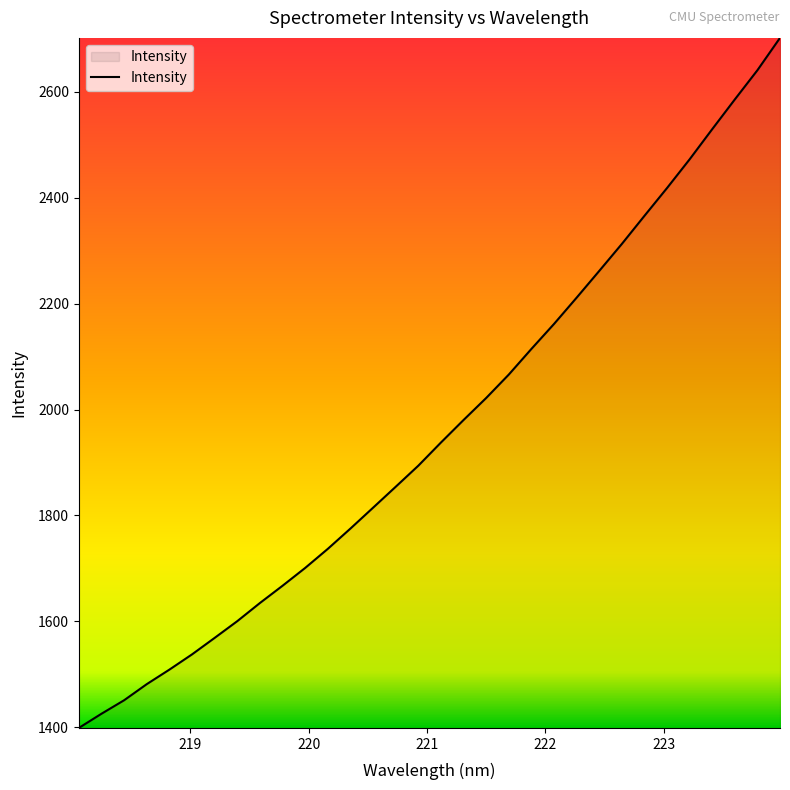

What is the difference between the maximum and minimum values?

1303.6